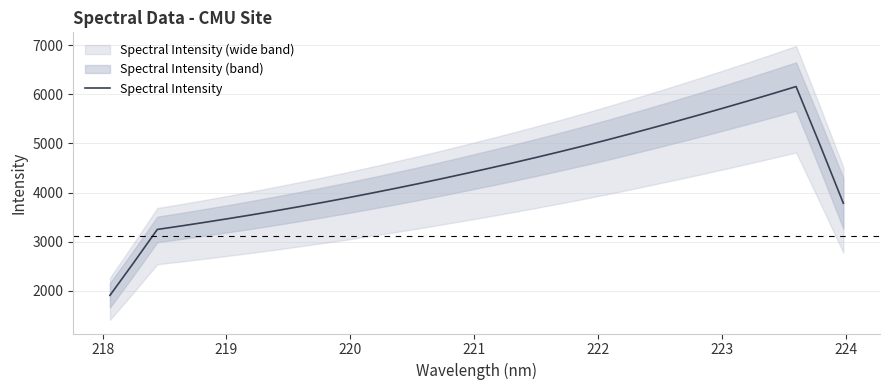

What is the maximum value for Spectral Intensity?

6158.2